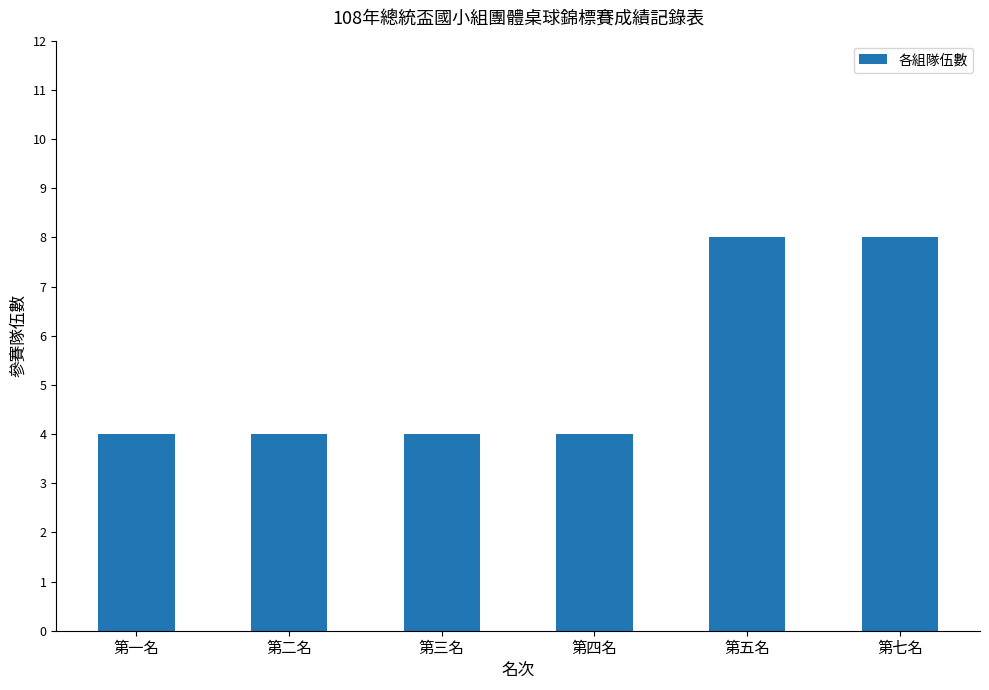

What is the ratio of the value at 第七名 to the value at 第四名?

2.0